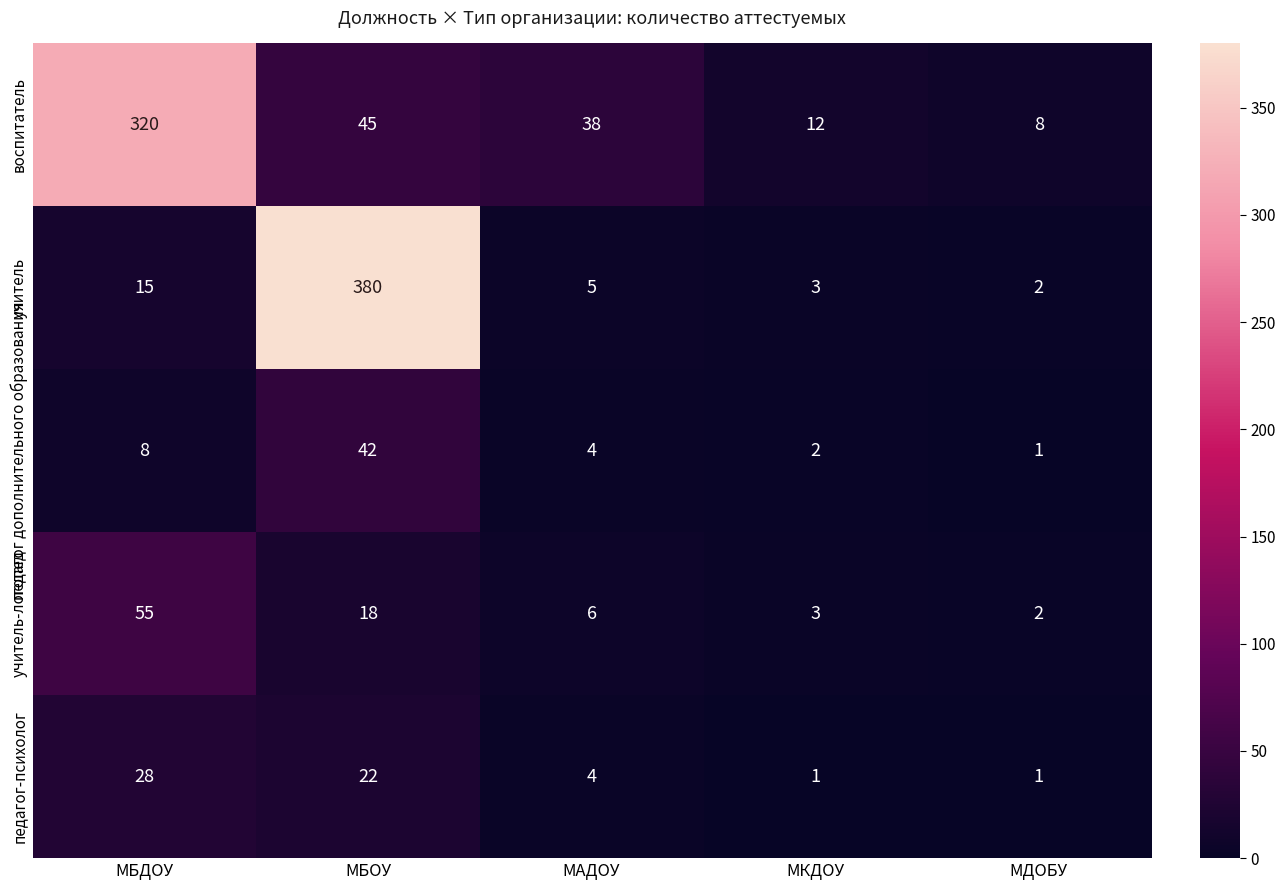

What is the spread (max minus min) of values at МАДОУ?

34